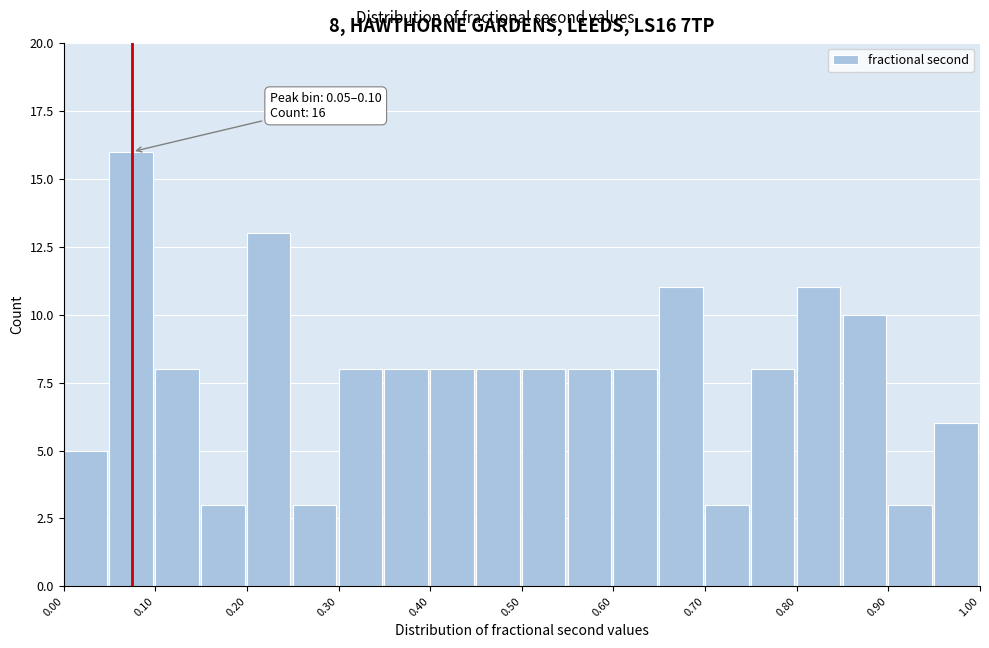

Which range on the x-axis has the tallest bar?

0.05 to 0.10